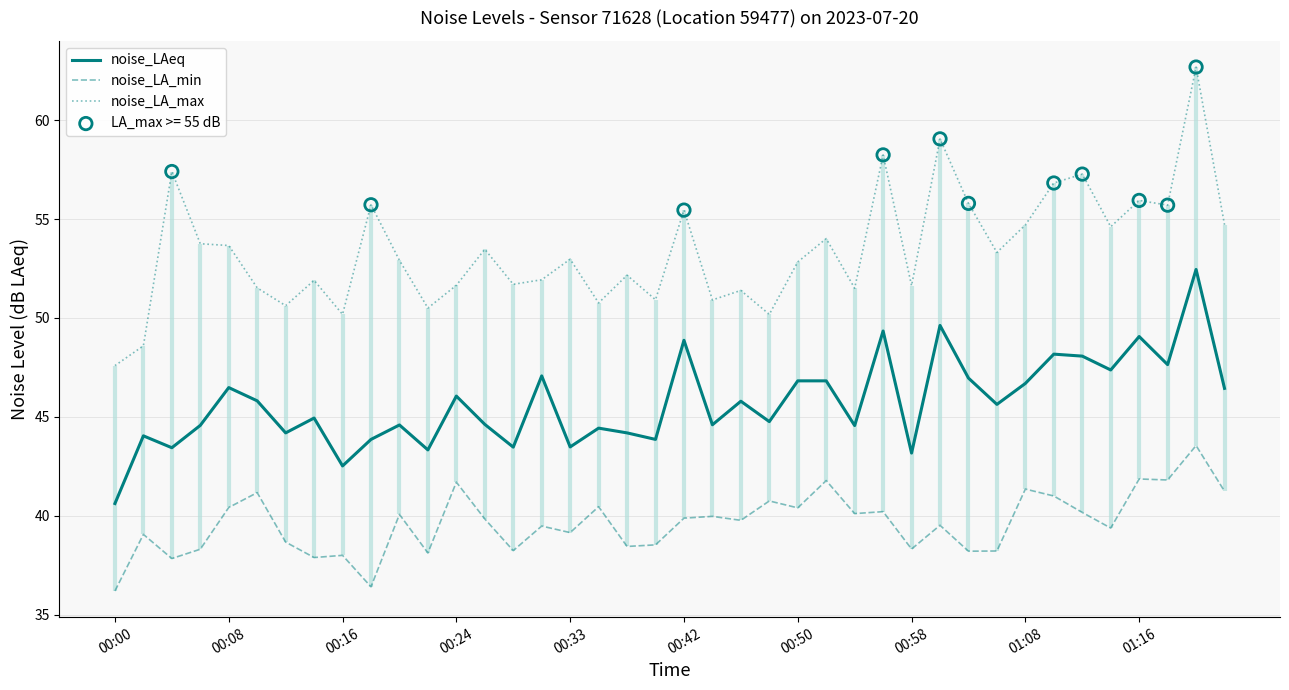

What are all the series names shown in the legend?

noise_LAeq, noise_LA_min, noise_LA_max